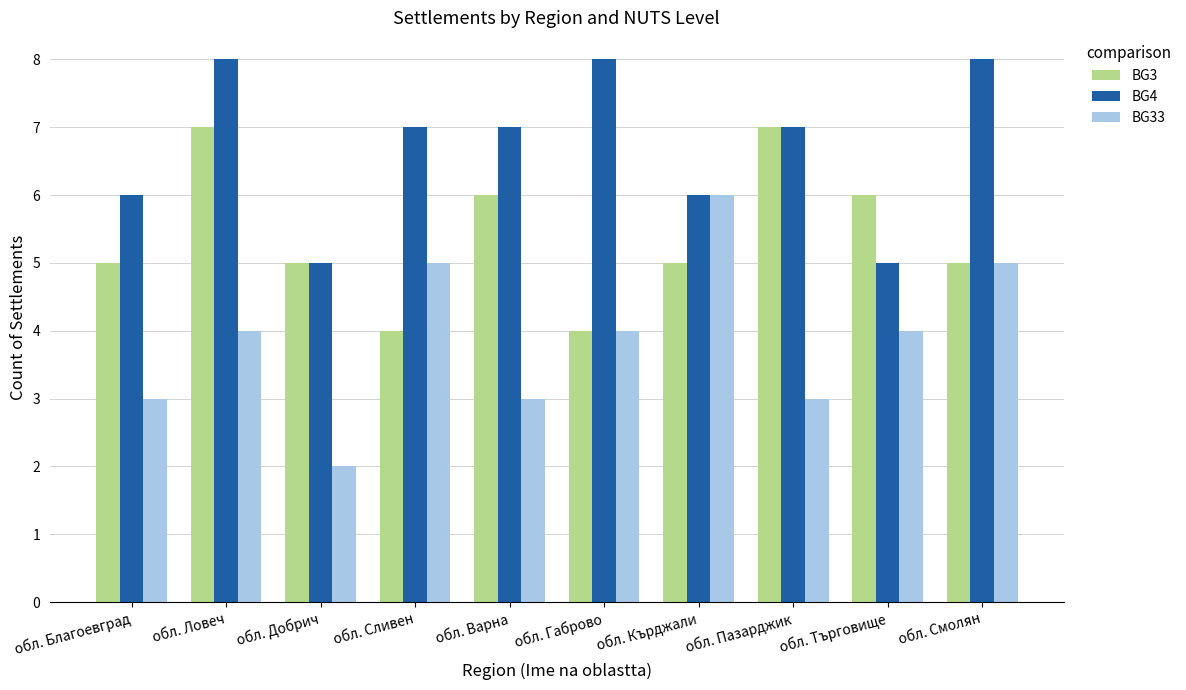

The value of BG4 at обл. Смолян is 14. True or false?

False